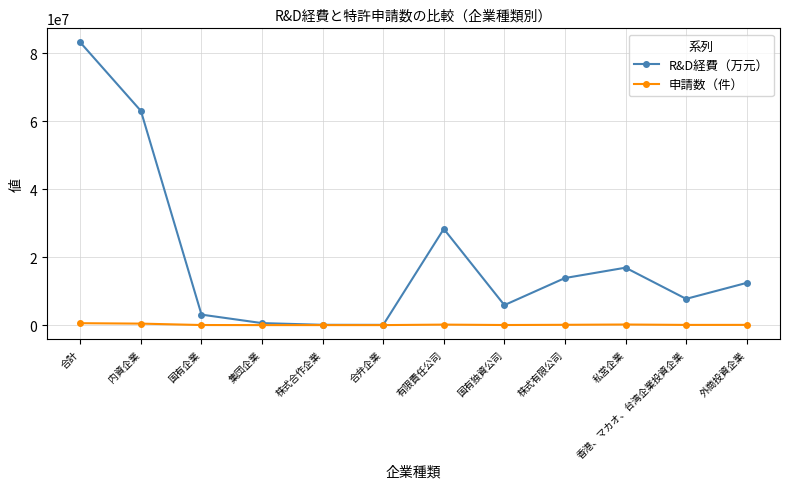

Rank the series by their average value, from highest to lowest.

R&D経費（万元）, 申請数（件）